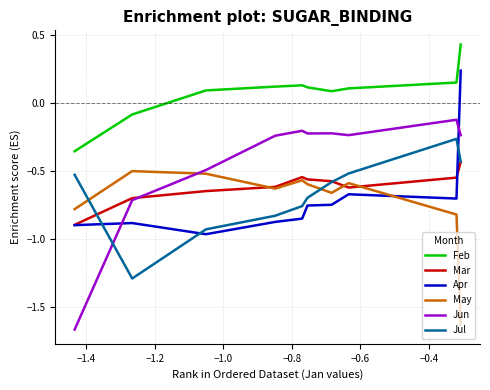

What is the difference between the maximum and minimum values in the Jul series?

1.0